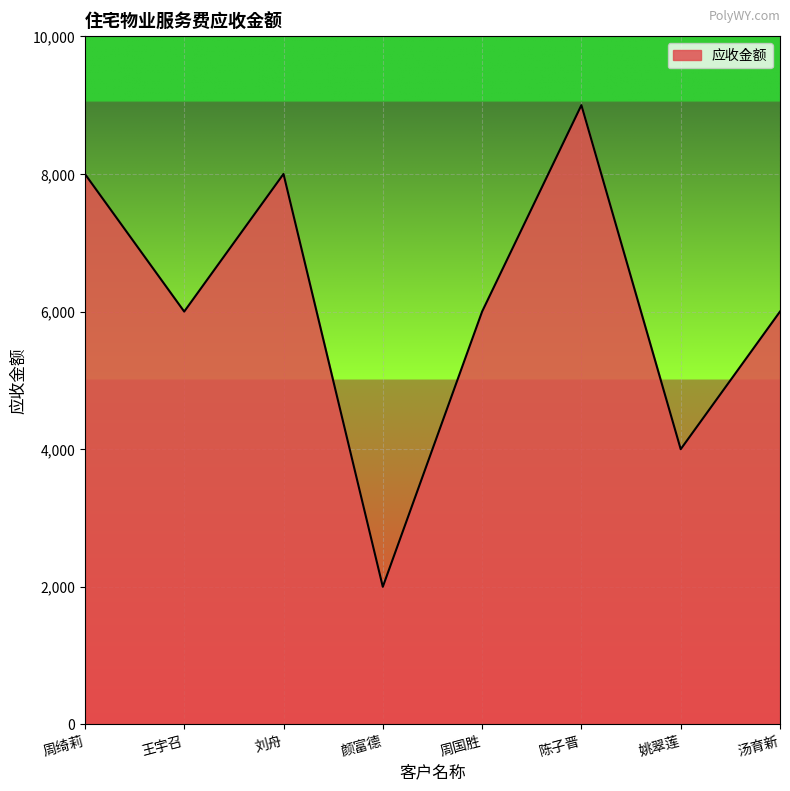

True or false: the data shows 6000 at 汤育新.

True